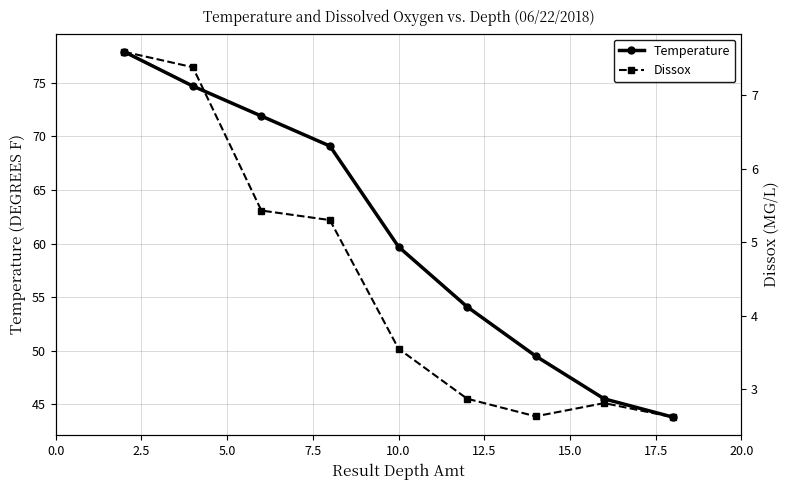

What is the value of the Temperature point at the 8th from the left?

45.5